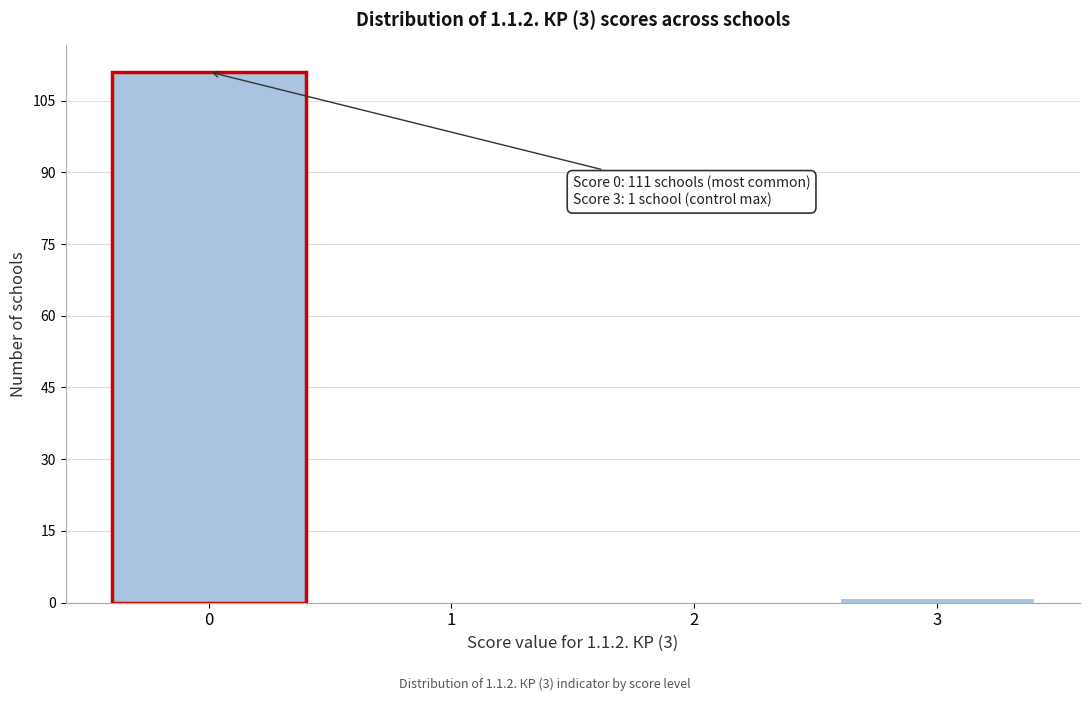

Over which range of the x-axis is the bar tallest?

-0.5 to 0.5